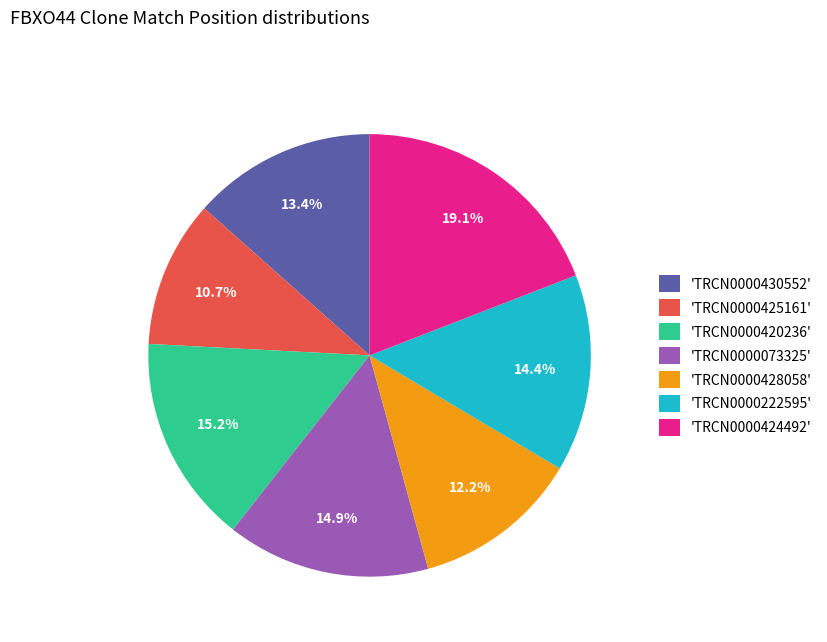

How many segments does this pie chart have?

7